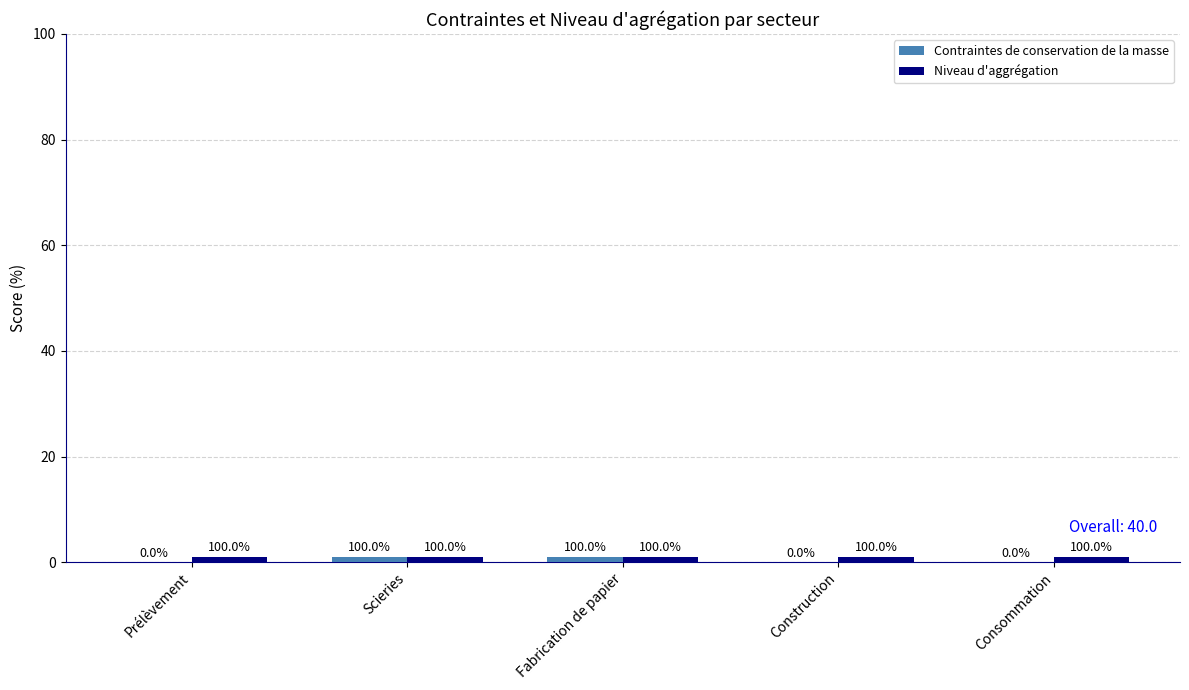

The value of Niveau d'aggrégation at Scieries is 1. True or false?

False